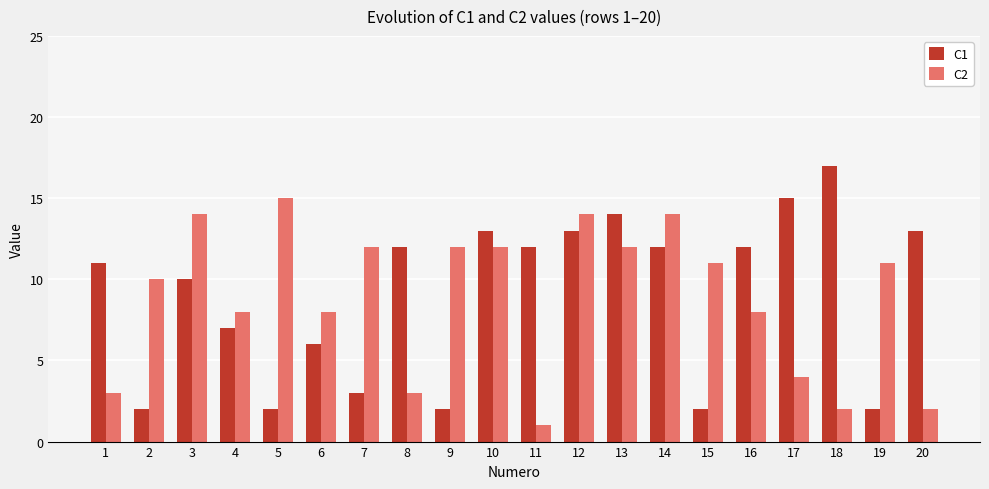

Is the value of C1 at 2 greater than the value of C2 at 19?

No